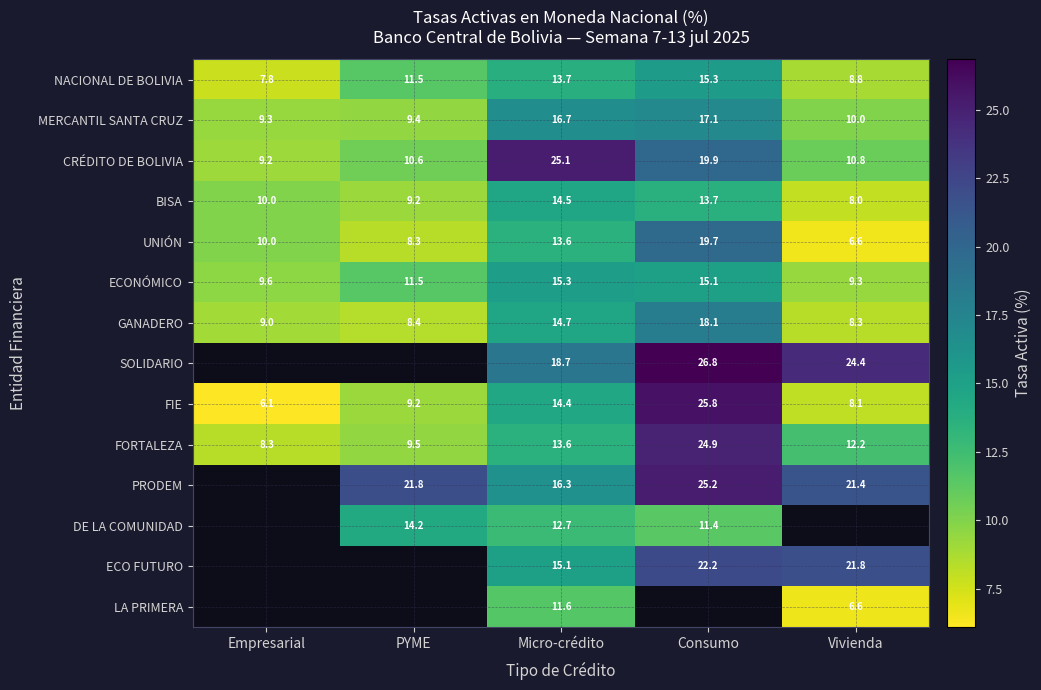

Rank the categories by MERCANTIL SANTA CRUZ value from lowest to highest.

Empresarial, PYME, Vivienda, Micro-crédito, Consumo